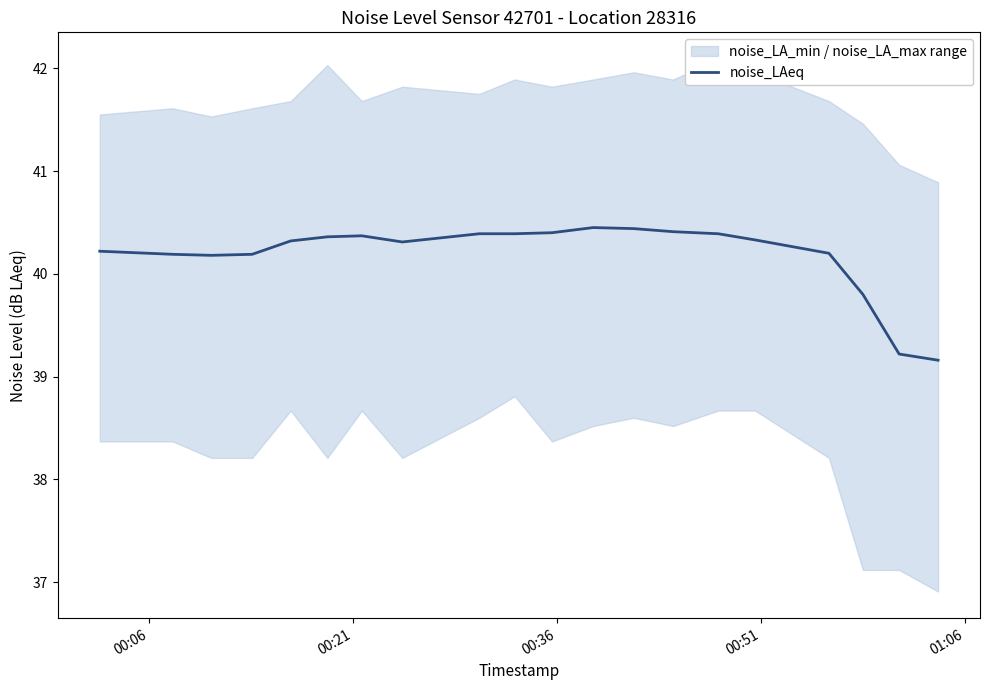

How many interior local peaks (higher than both neighbors) does the data have?

2